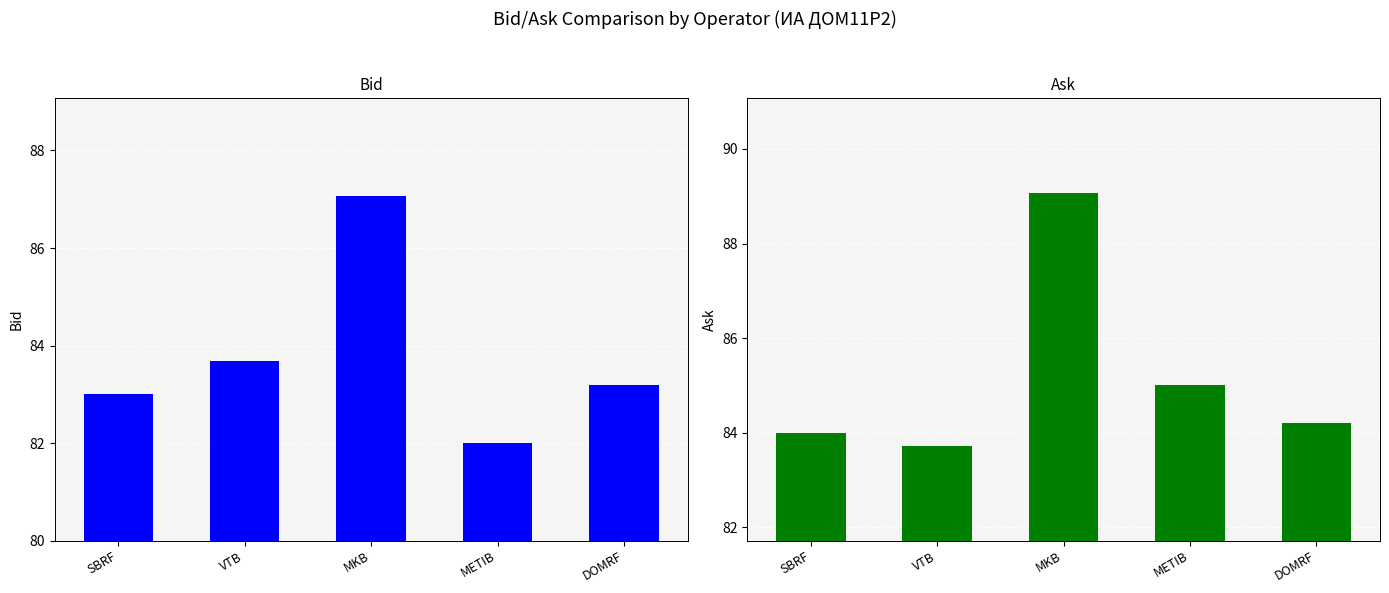

What is the label of the 3rd bar from the right?

MKB